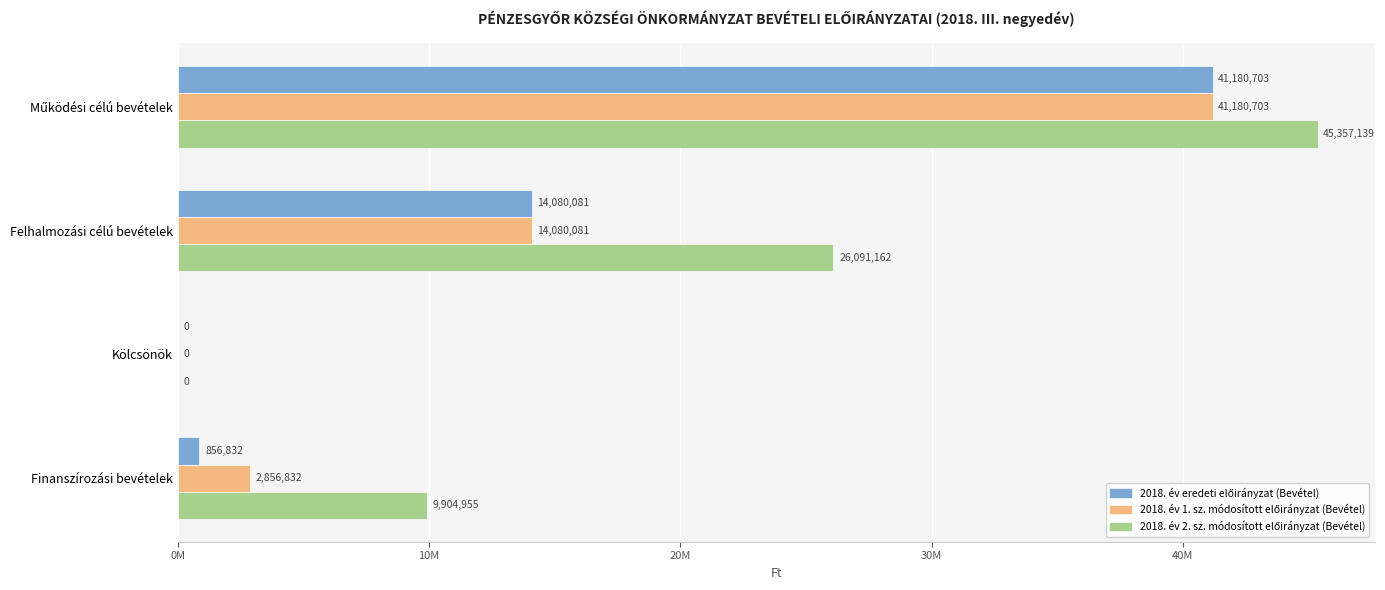

At how many categories does at least one series exceed 14367556?

2